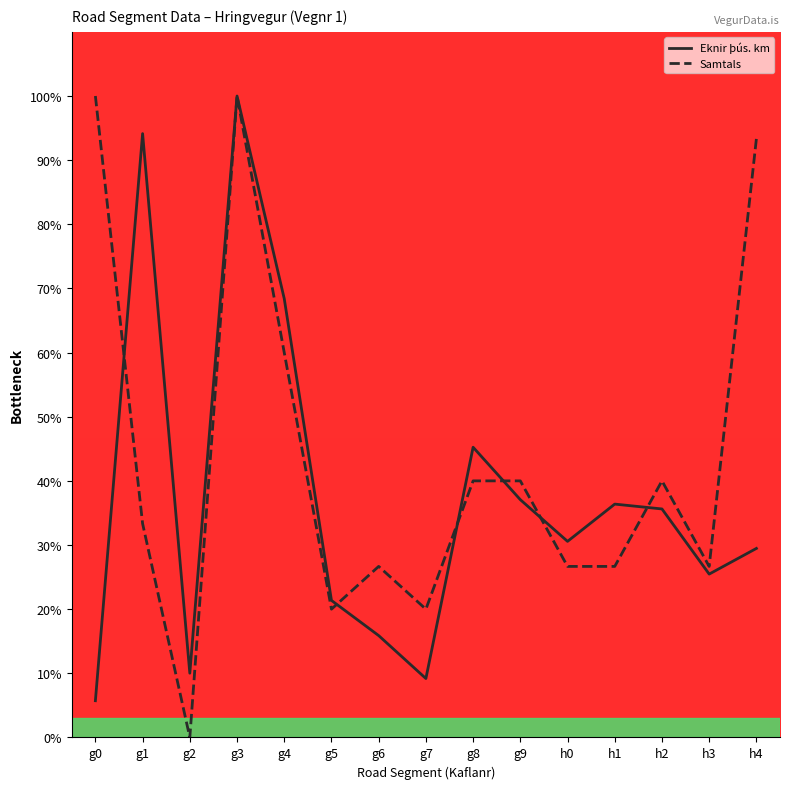

What is the greatest value displayed?

100.0